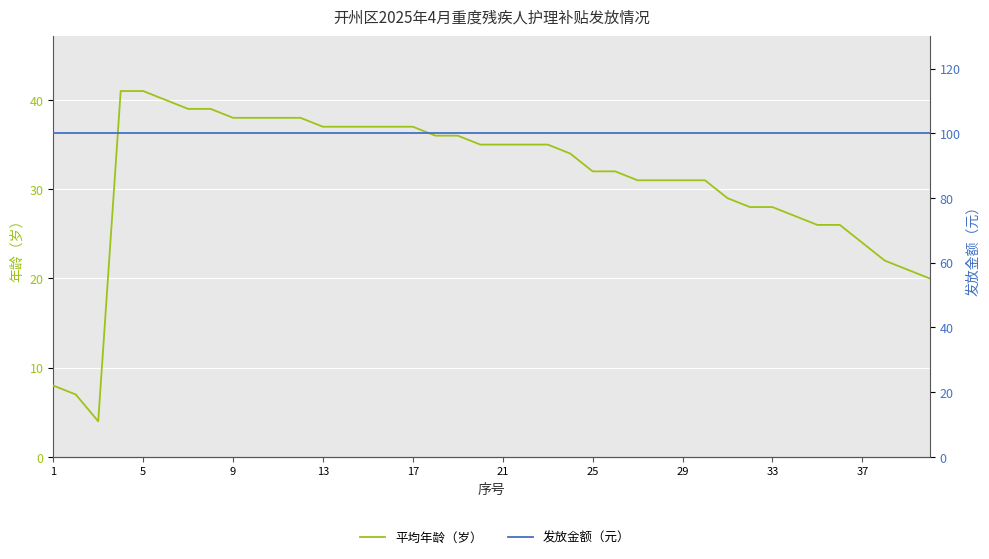

Which series has the largest total across all categories?

发放金额（元）